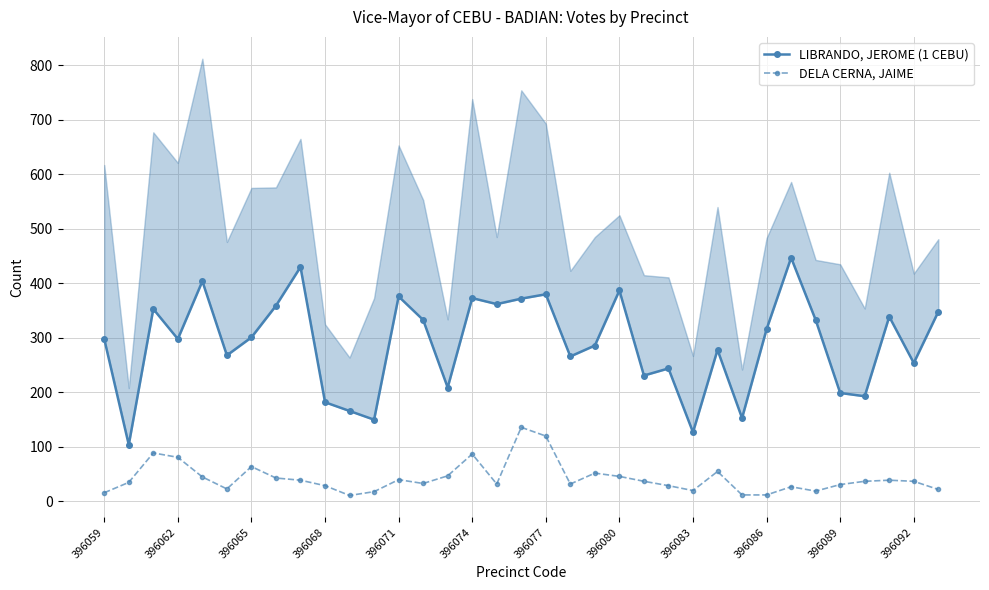

True or false: DELA CERNA, JAIME has more than 0 points higher than both neighbors.

True